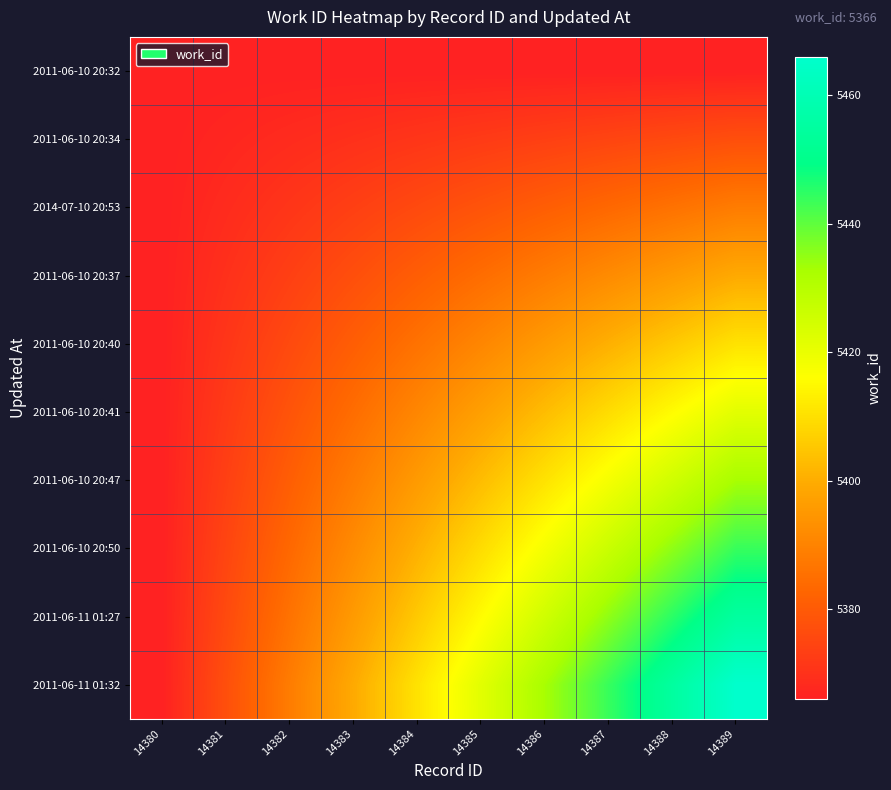

Which series has the largest total across all categories?

2011-06-11 01:32